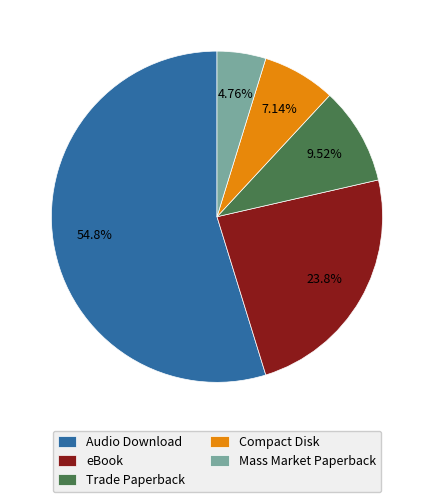

Which category accounts for the majority?

Audio Download